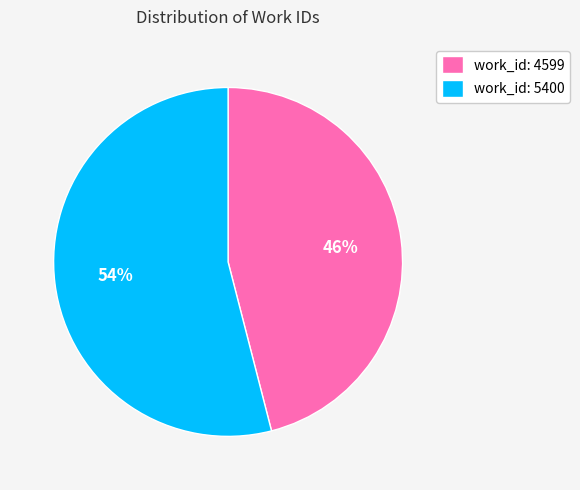

Do work_id: 5400 and work_id: 4599 together represent more than half of the pie?

Yes